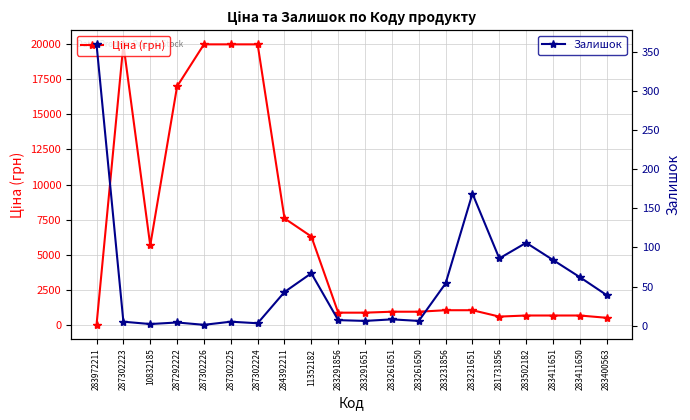

List the series in order of their peak value, highest first.

Ціна (грн), Залишок